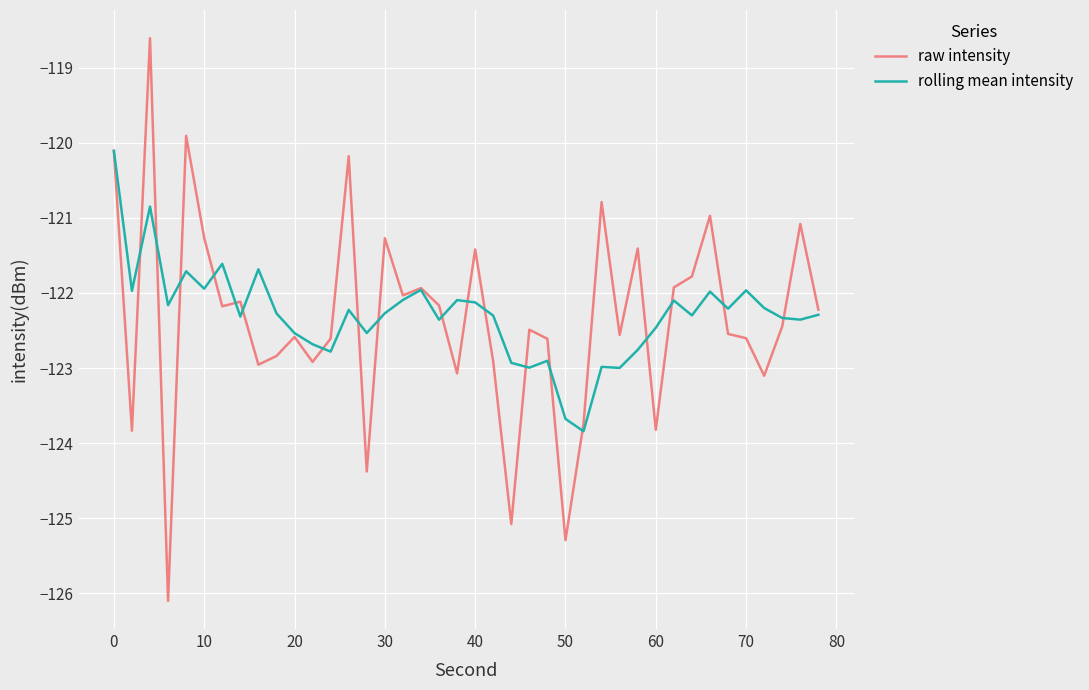

What is the lowest value of the raw intensity series?

-126.1